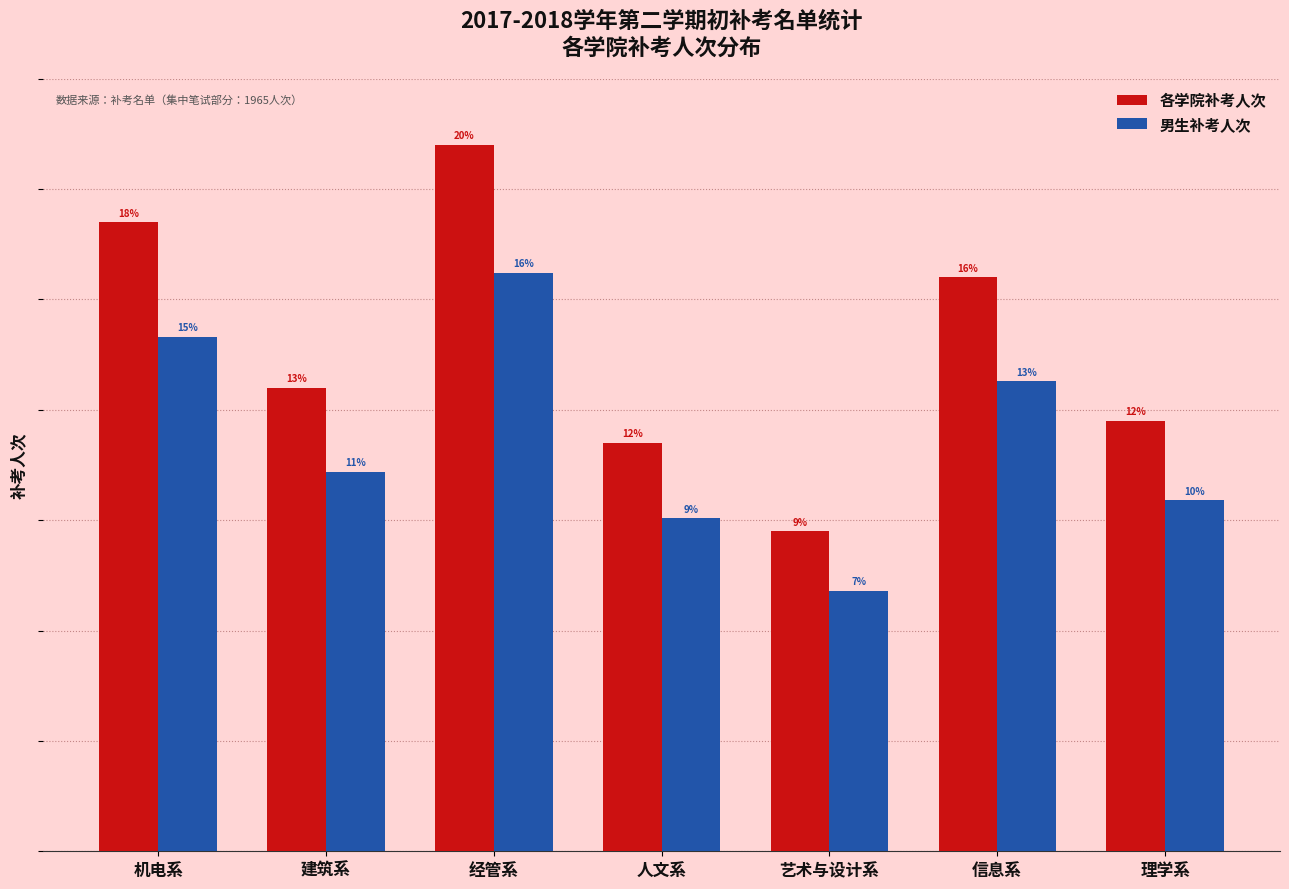

Reading left to right, extract all data points from this chart.

各学院补考人次: 机电系=285	建筑系=210	经管系=320	人文系=185	艺术与设计系=145	信息系=260	理学系=195
男生补考人次: 机电系=233	建筑系=172	经管系=262	人文系=151	艺术与设计系=118	信息系=213	理学系=159